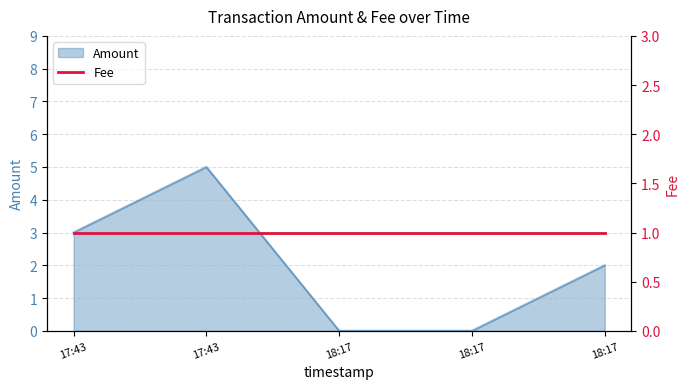

How many lines are shown in the chart?

1